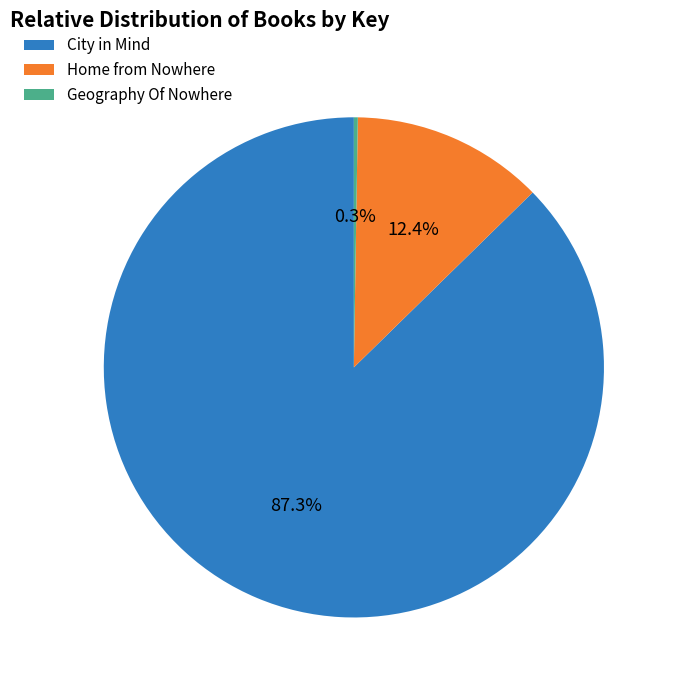

Which category has the biggest portion of the pie?

City in Mind